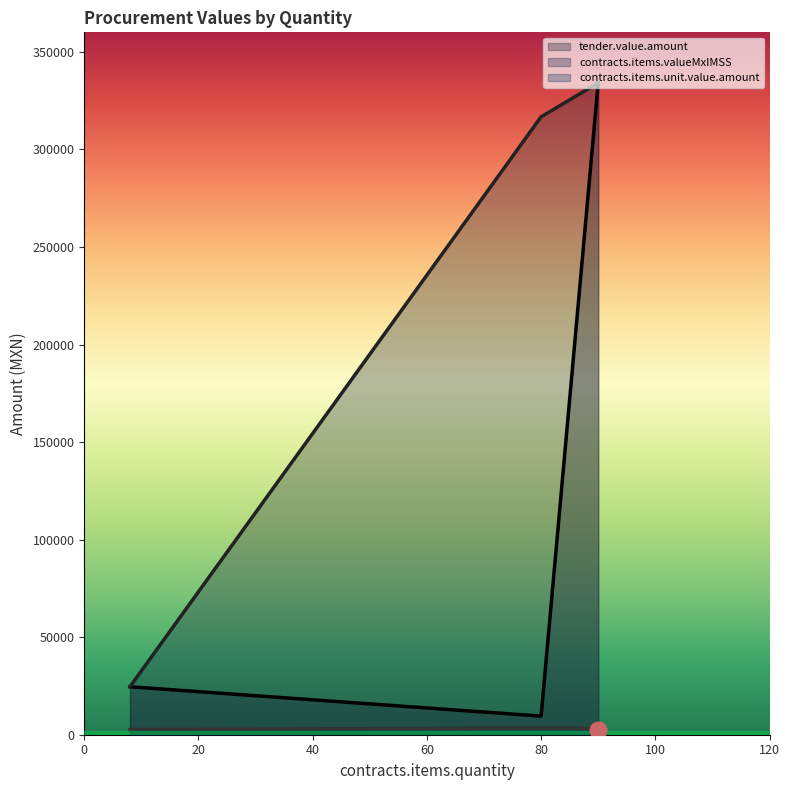

How many data points in contracts.items.valueMxIMSS are less than 24592?

1